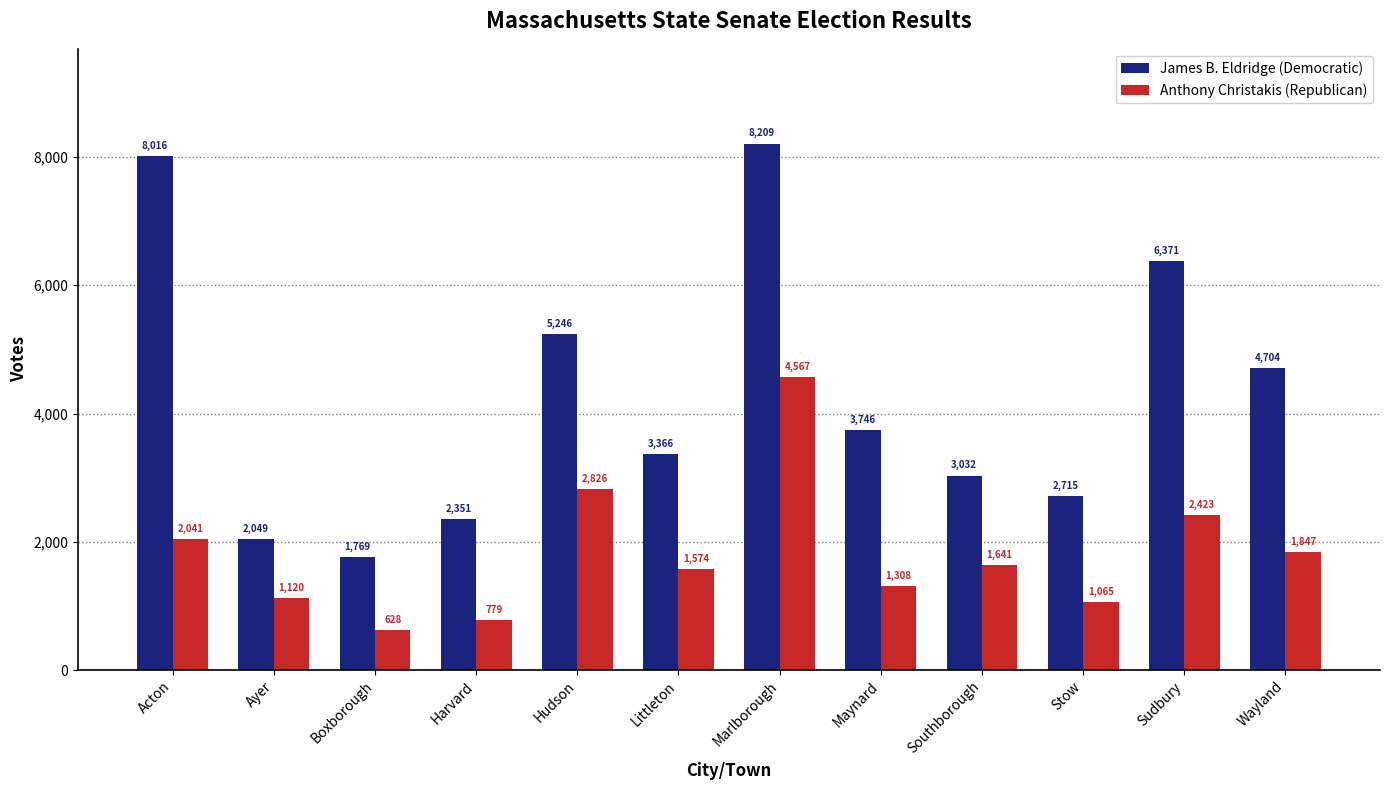

List the labels in order of Anthony Christakis (Republican) value, largest first.

Marlborough, Hudson, Sudbury, Acton, Wayland, Southborough, Littleton, Maynard, Ayer, Stow, Harvard, Boxborough